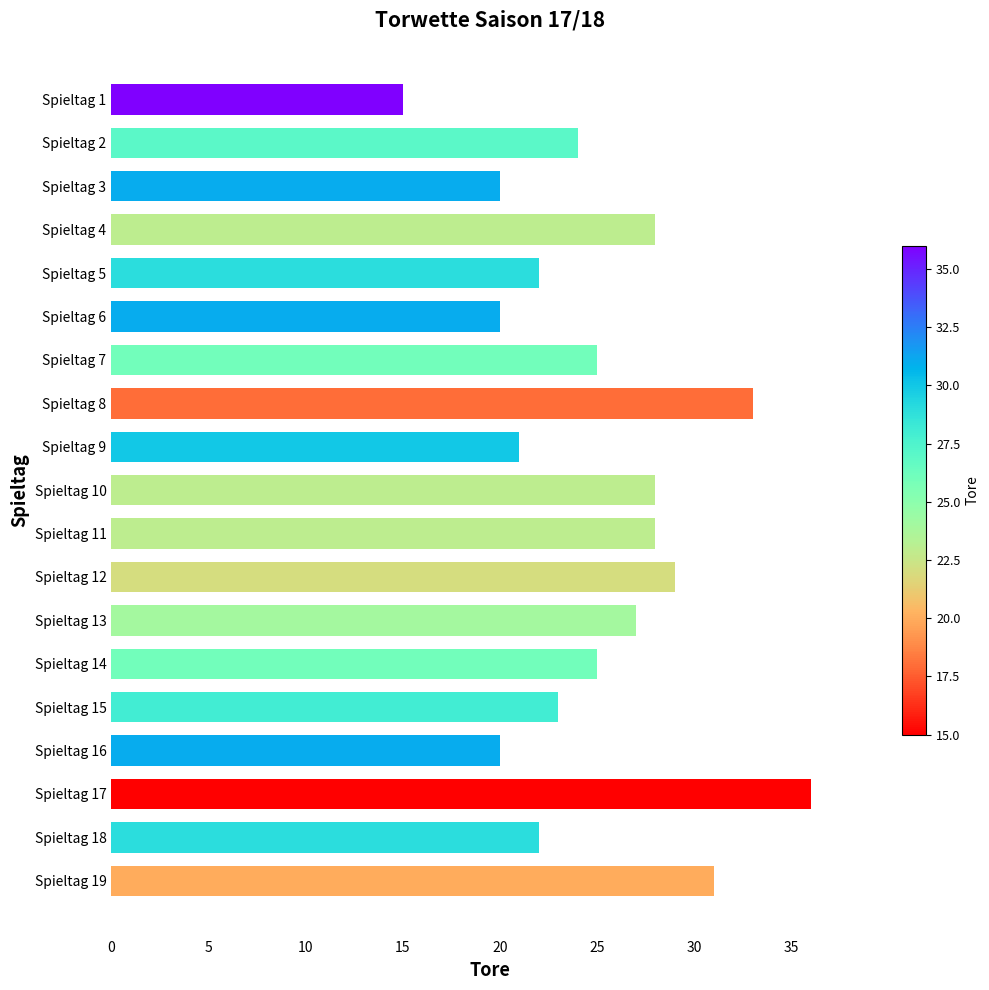

What is the value of the 9th bar from the top?

21